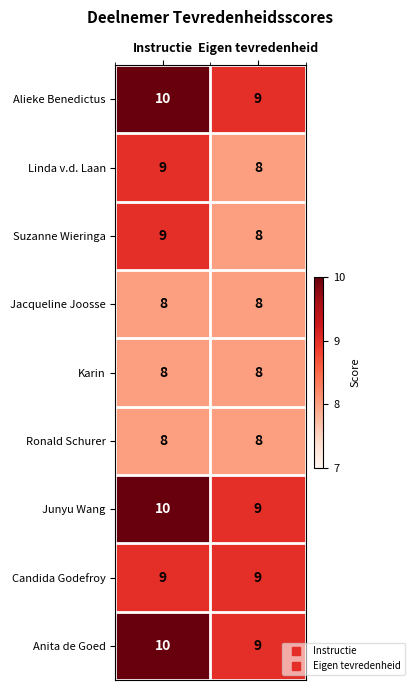

Reading right to left, extract all data points from this chart.

Alieke Benedictus: 9	10
Linda v.d. Laan: 8	9
Suzanne Wieringa: 8	9
Jacqueline Joosse: 8	8
Karin: 8	8
Ronald Schurer: 8	8
Junyu Wang: 9	10
Candida Godefroy: 9	9
Anita de Goed: 9	10